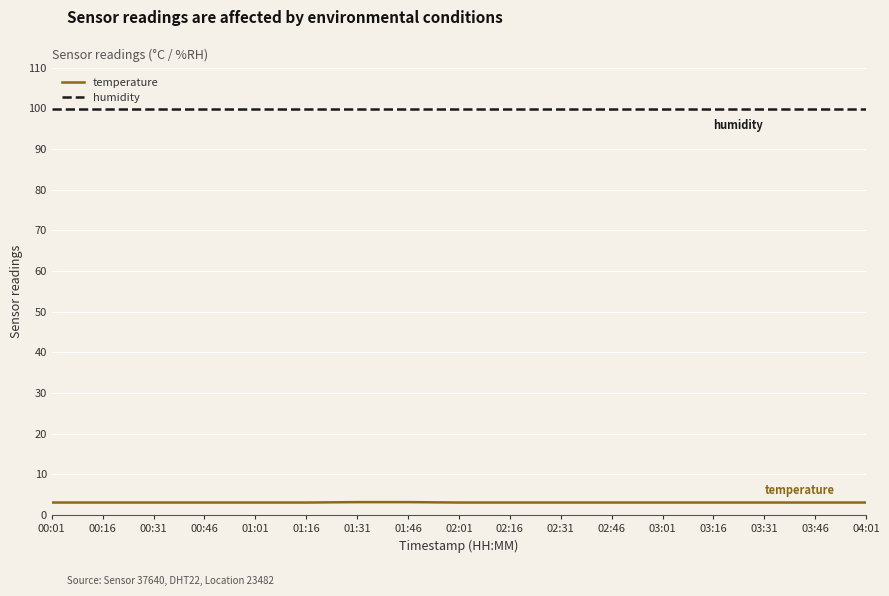

The value of temperature at 01:46 is 3.2. True or false?

True